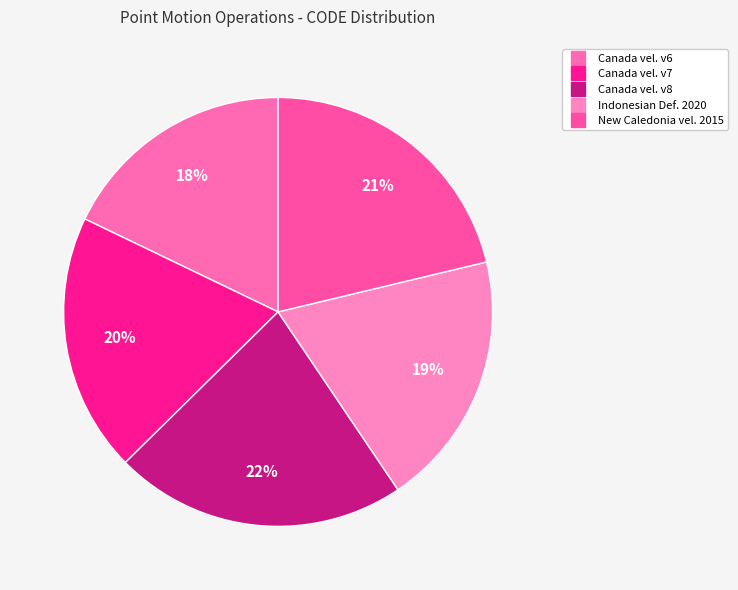

Count the number of slices in the pie.

5